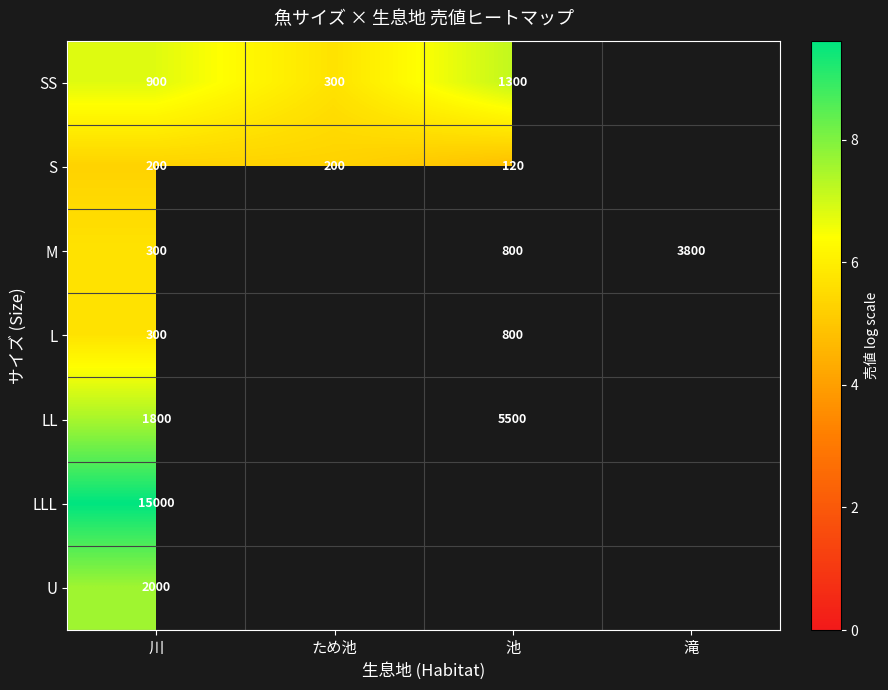

Is the value of S at 川 greater than the value of M at 川?

No